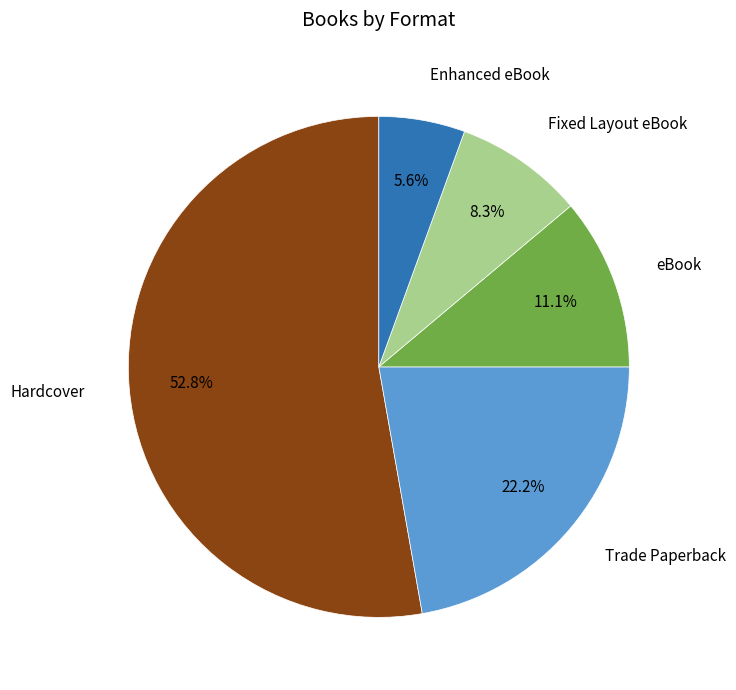

Is there a majority slice in this chart?

Yes